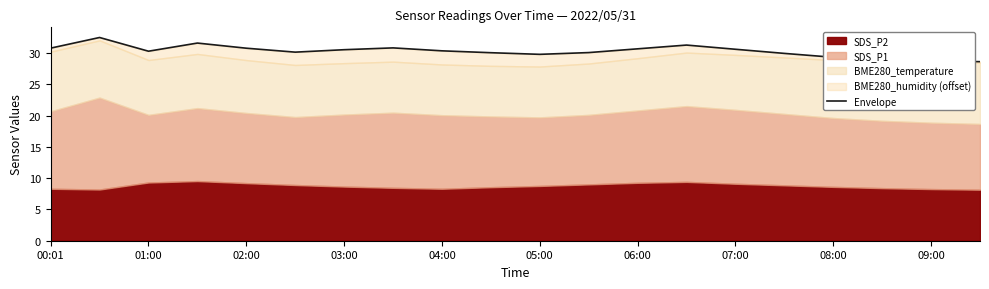

Reading left to right, transcribe all the data shown in this chart.

30.8	32.5	30.3	31.6	30.8	30.1	30.5	30.8	30.3	30.0	29.8	30.1	30.6	31.3	30.6	29.9	29.3	28.9	28.7	28.6